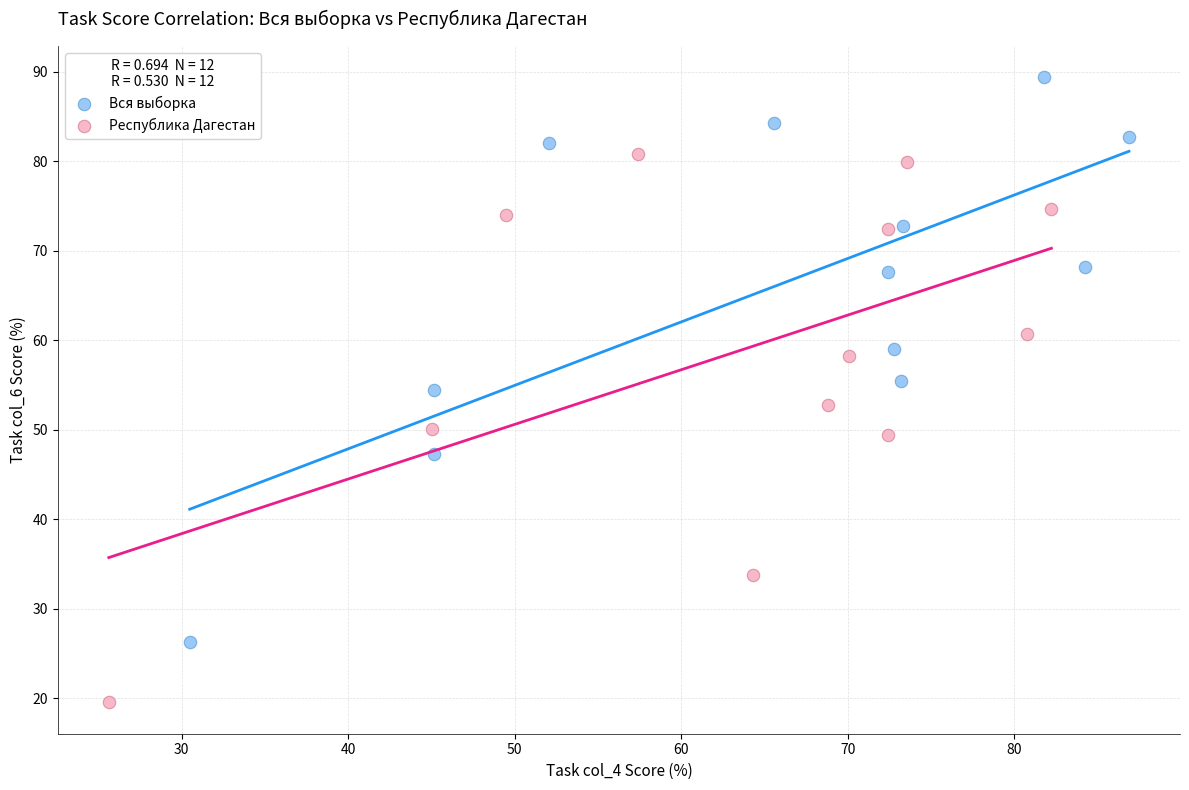

Which series contains the lowest Y value?

Республика Дагестан